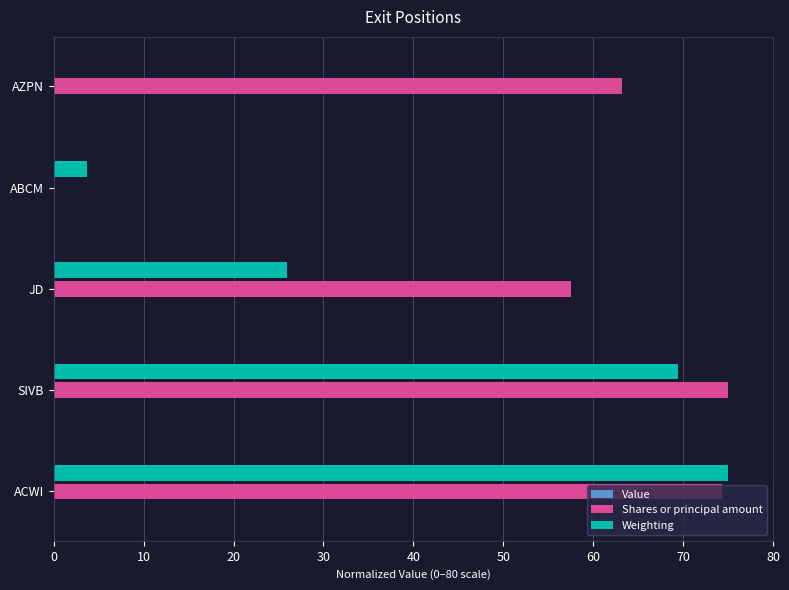

The value of Weighting at AZPN is 0.0. True or false?

True